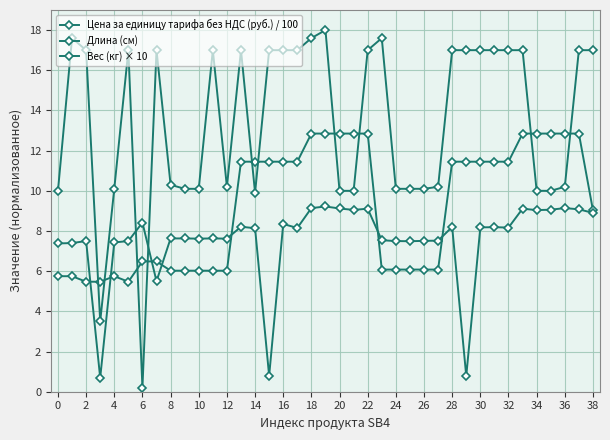

What is the difference between the maximum and second lowest values in the Длина (см) series?

14.5